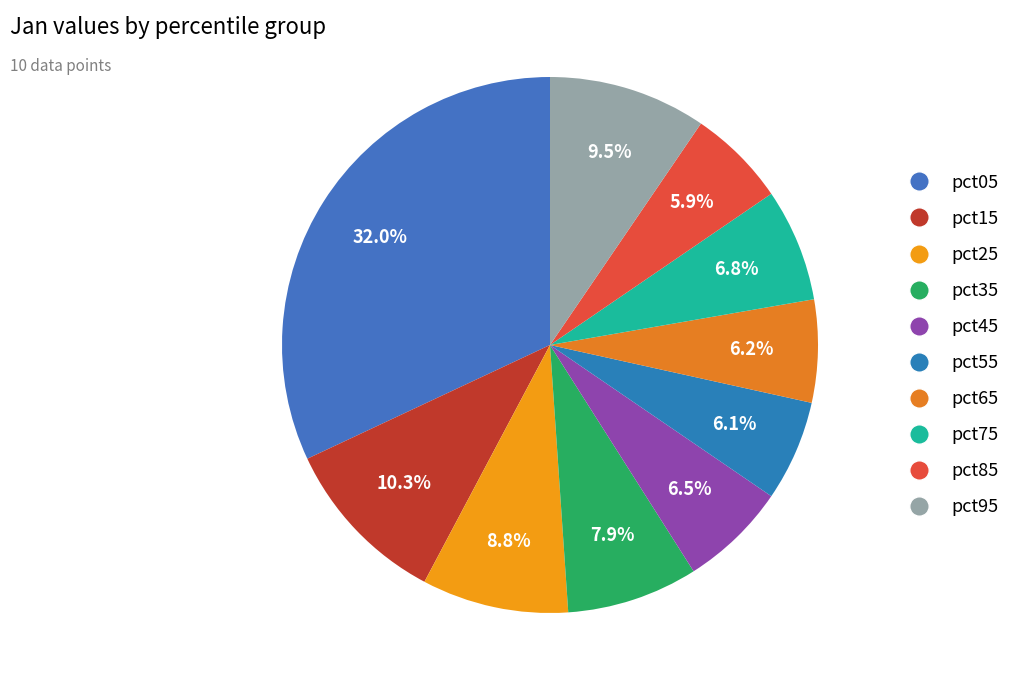

How many slices are in this pie chart?

10